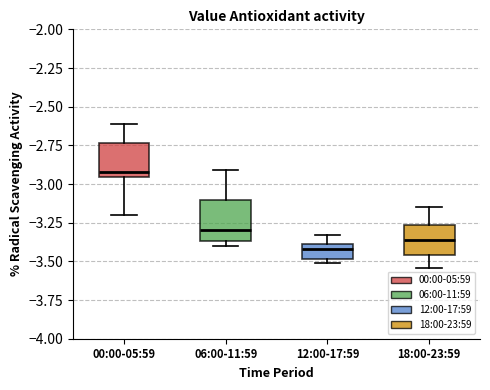

Which box has the lowest median line?

12:00-17:59